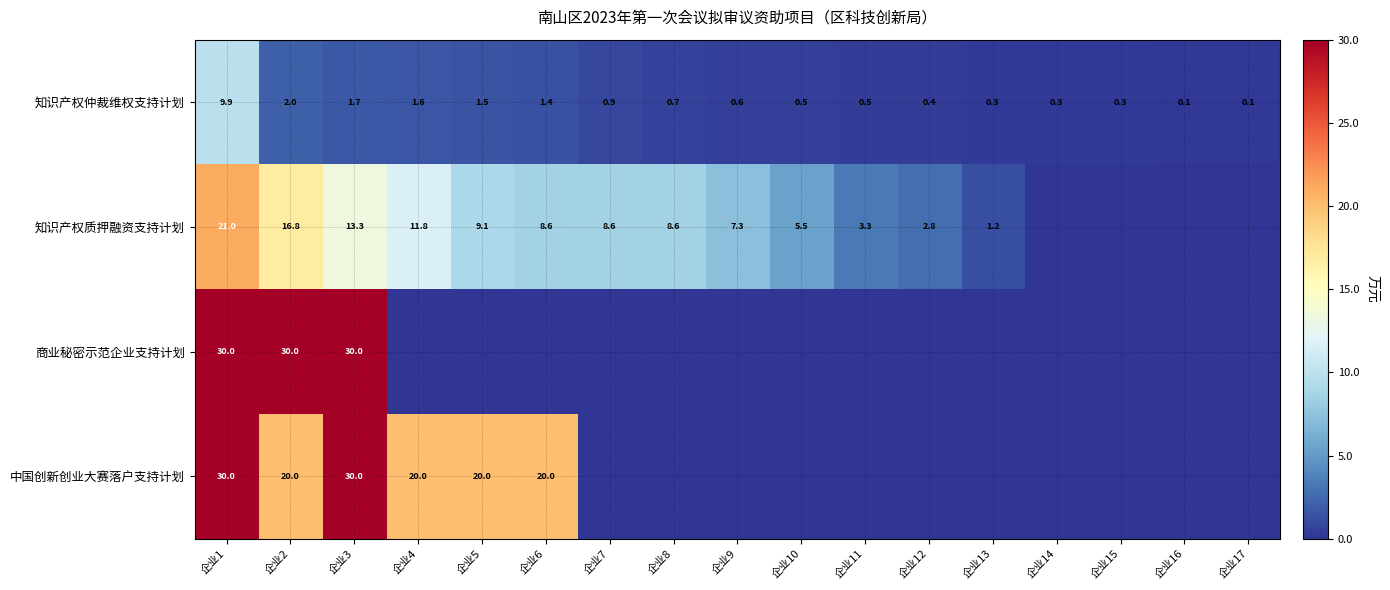

Is the value of 中国创新创业大赛落户支持计划 at 企业4 greater than the value of 知识产权仲裁维权支持计划 at 企业14?

Yes